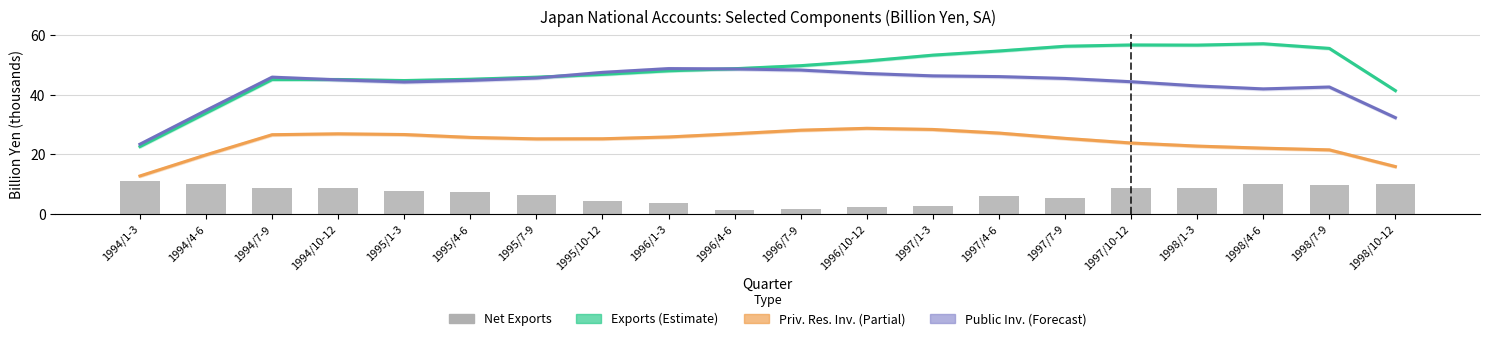

What position from the left is 1996/1-3?

9